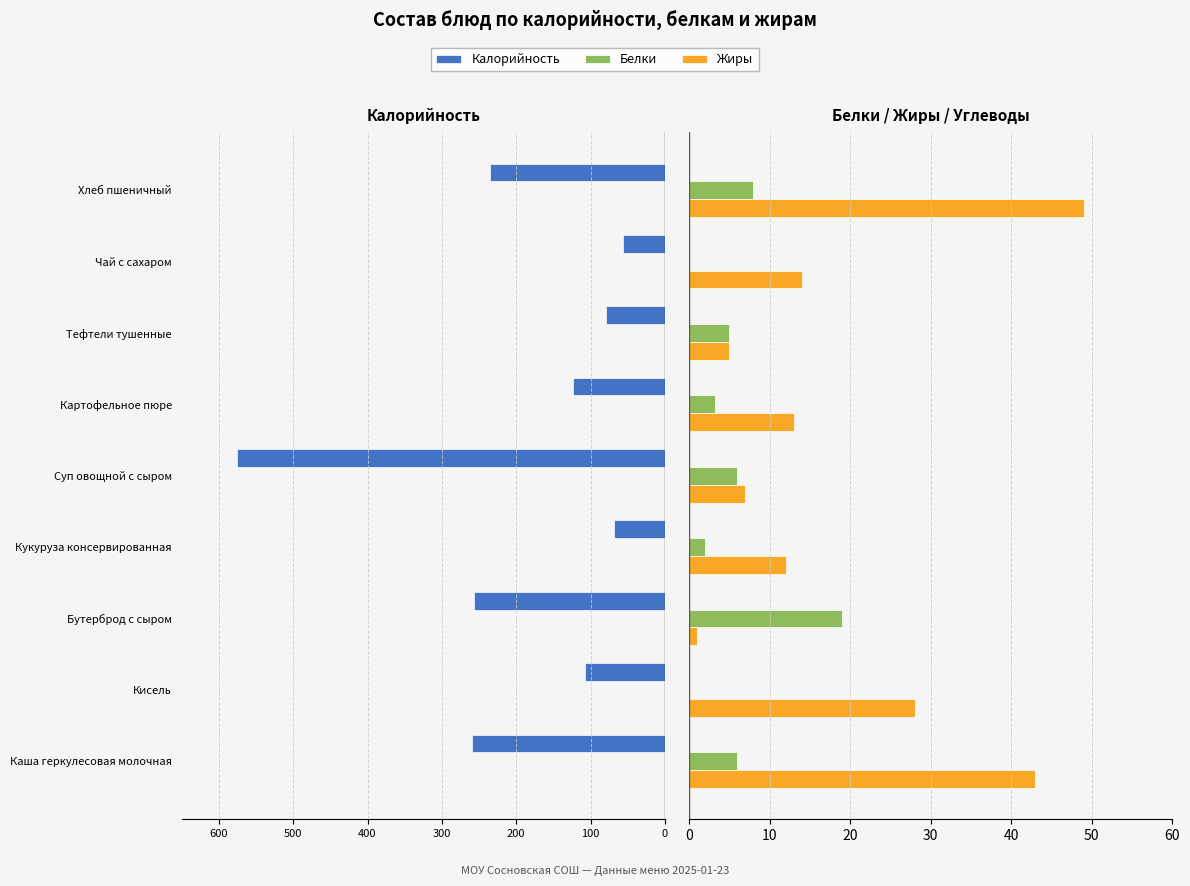

Which has a higher value, Хлеб пшеничный or Кукуруза консервированная?

Кукуруза консервированная